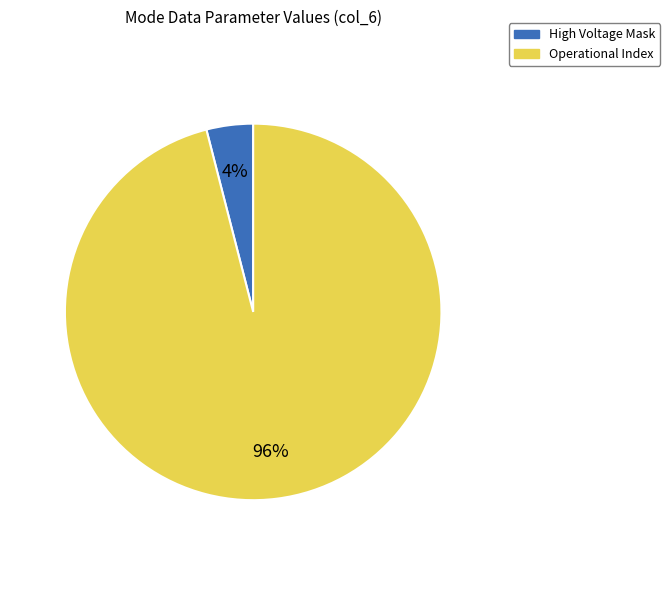

Is there any slice that represents more than half of the pie?

Yes